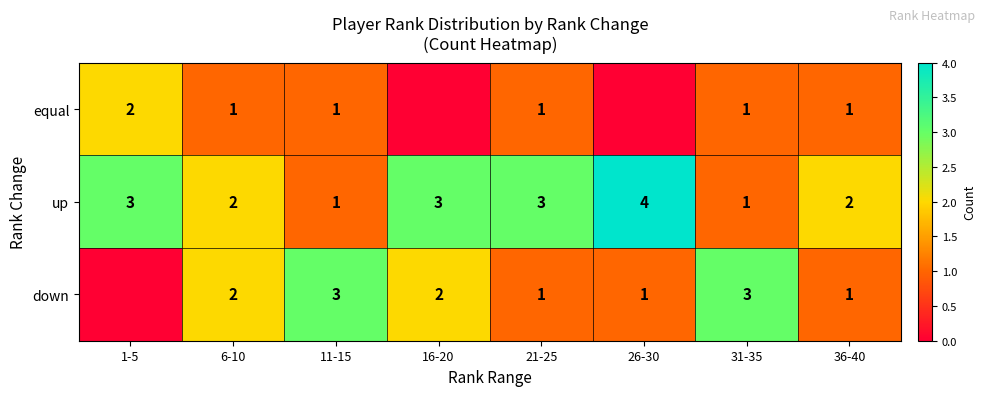

Is it true that down equals 1 at 26-30?

True